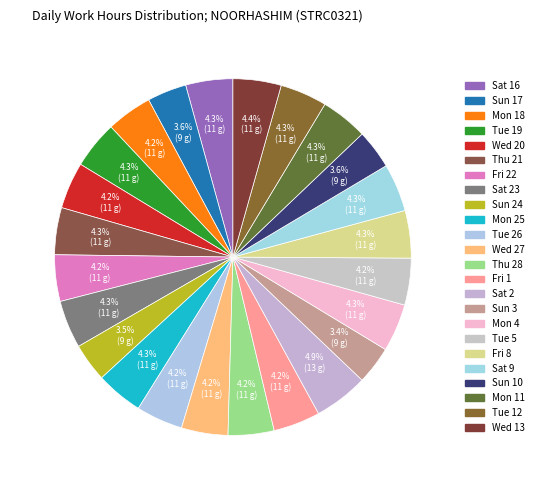

What percentage is the Wed 27 slice, to the nearest percent?

4%